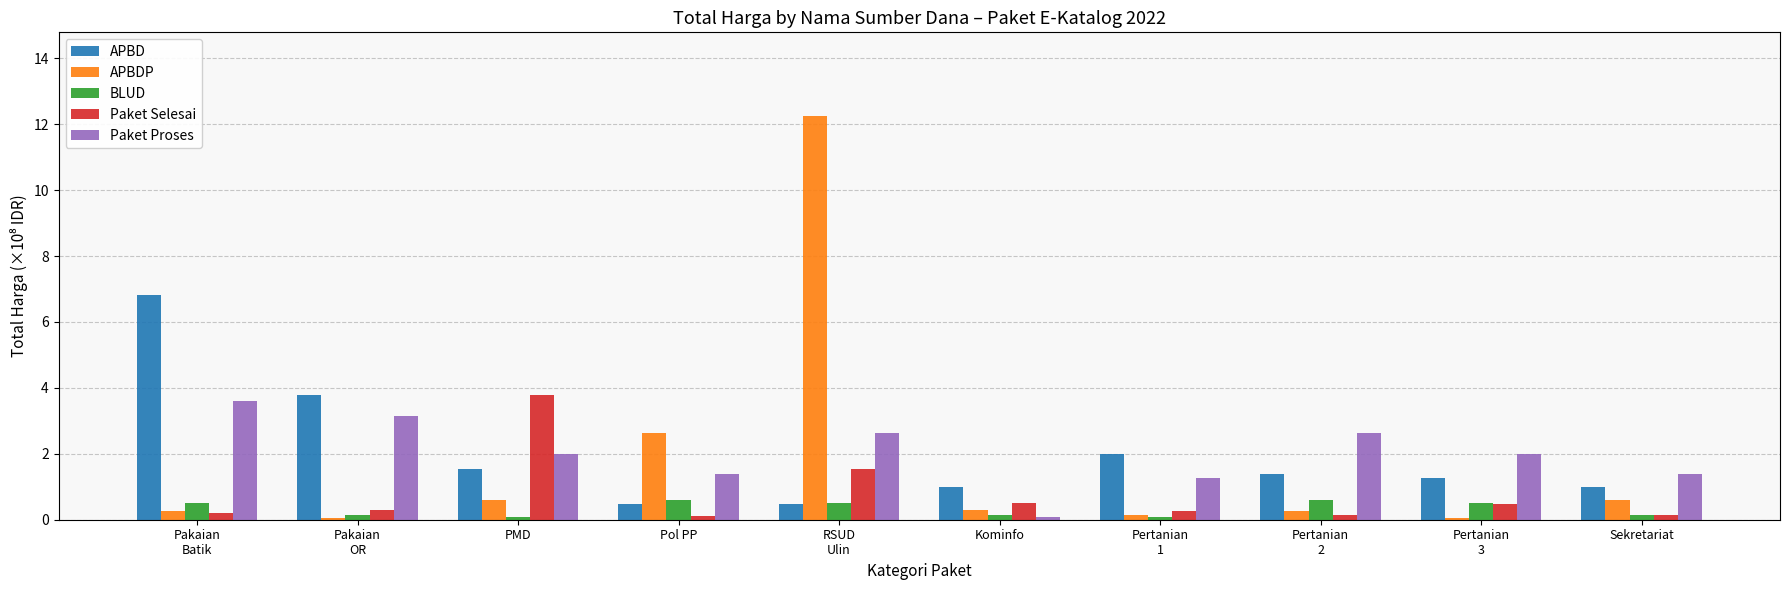

What is the maximum value for BLUD?

0.6